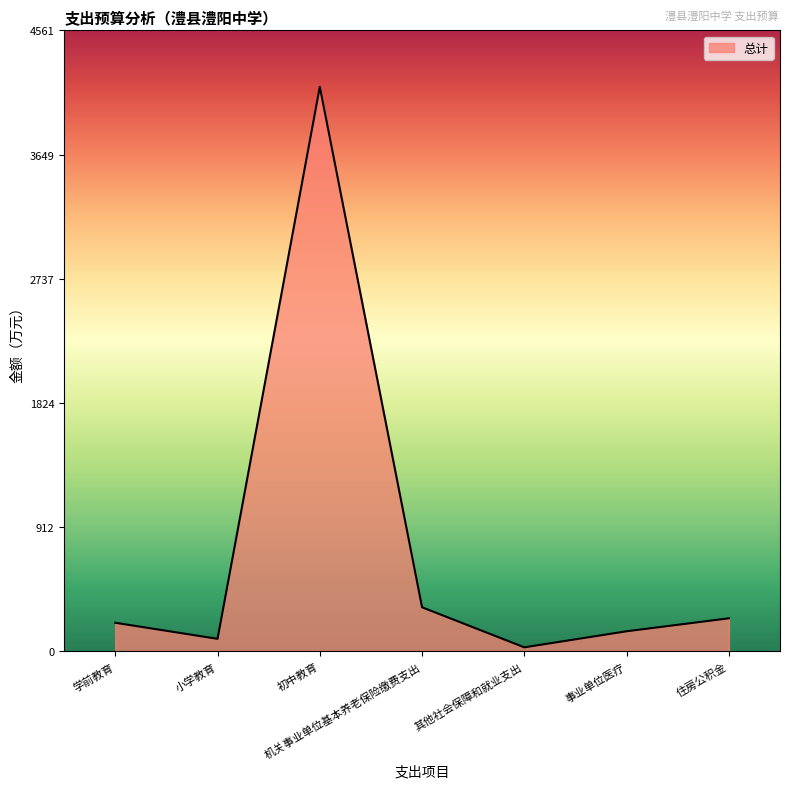

True or false: there are more than 1 points higher than both neighbors.

False